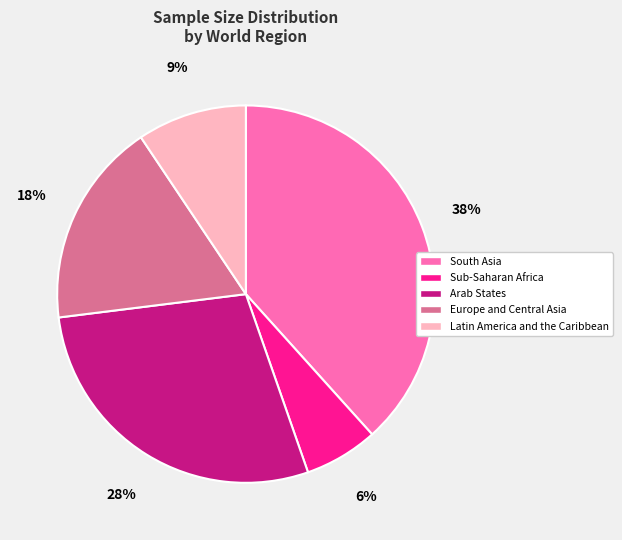

Between South Asia and Europe and Central Asia, which is larger?

South Asia